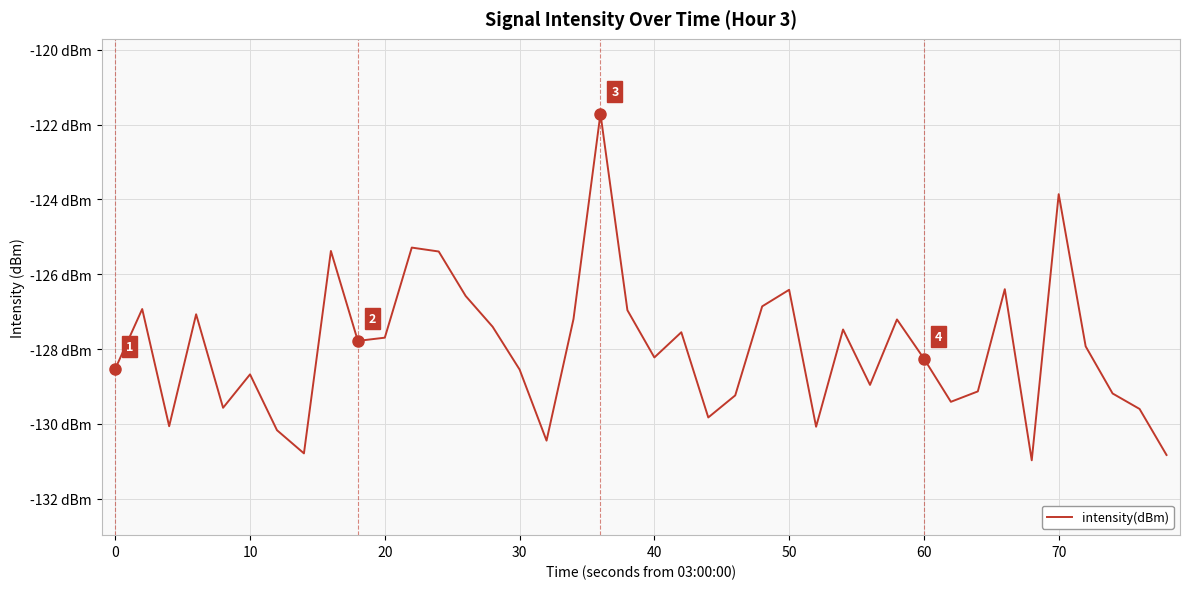

Does the chart display data point markers on the line(s)?

No